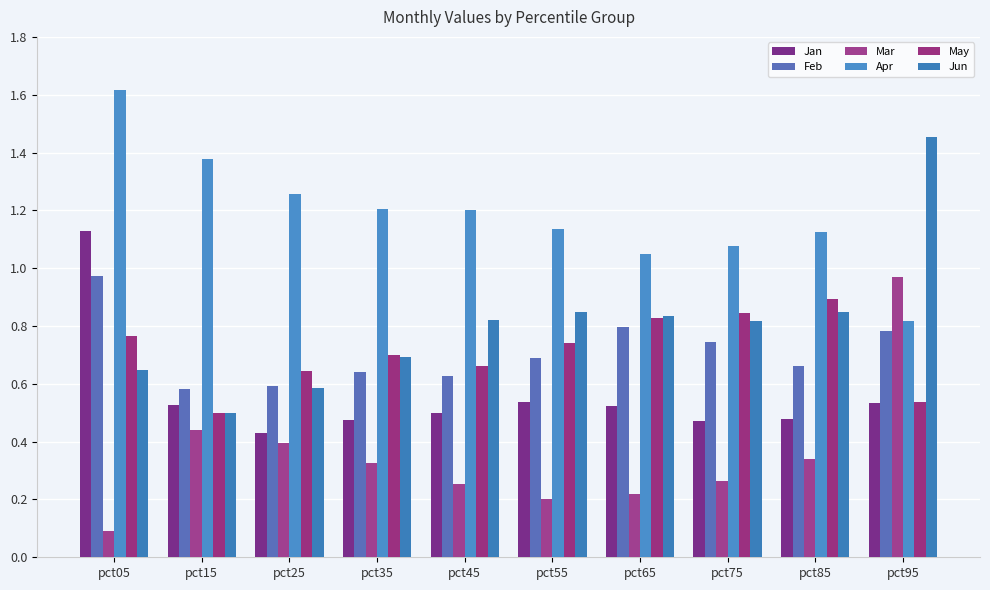

What is the sum of the Jun values at pct65 and pct25?

1.4